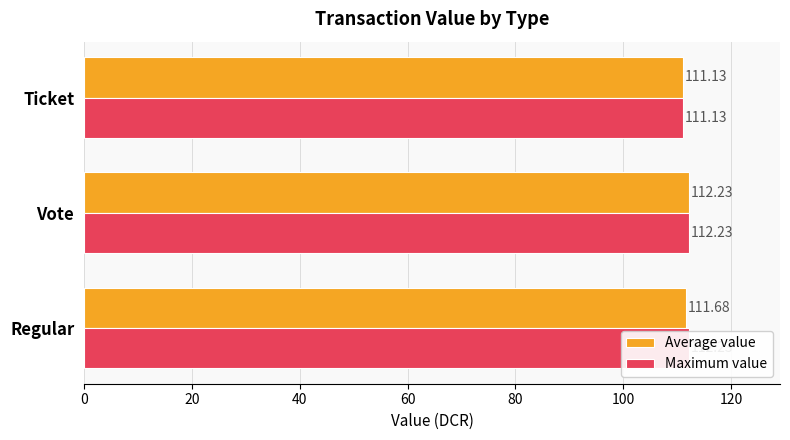

How many categories are shown in the chart?

3